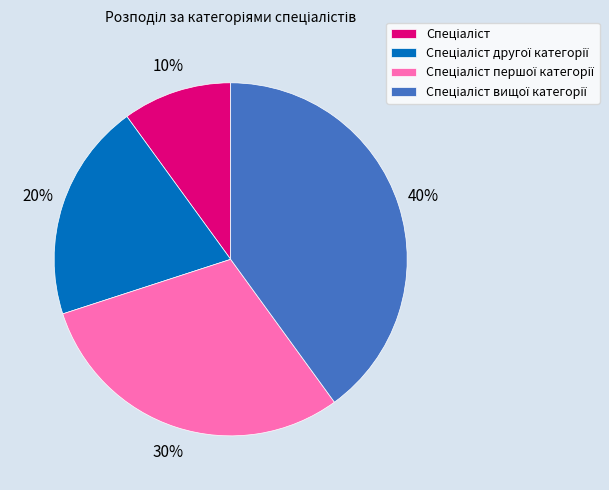

Is there any slice that represents more than half of the pie?

No